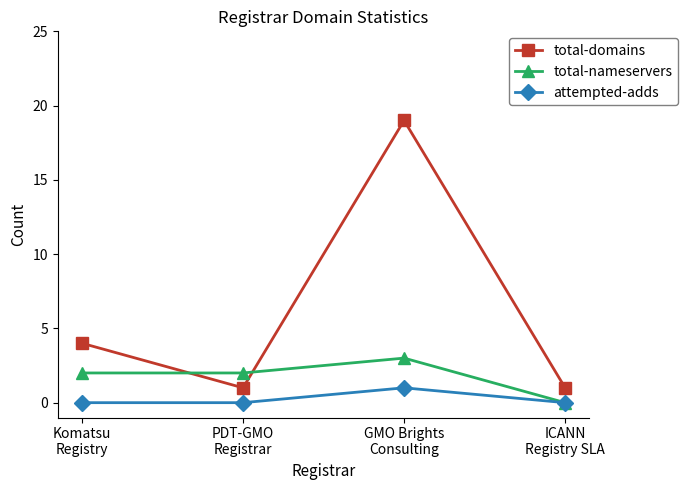

At PDT-GMO
Registrar, list the series in order from largest to smallest.

total-nameservers, total-domains, attempted-adds